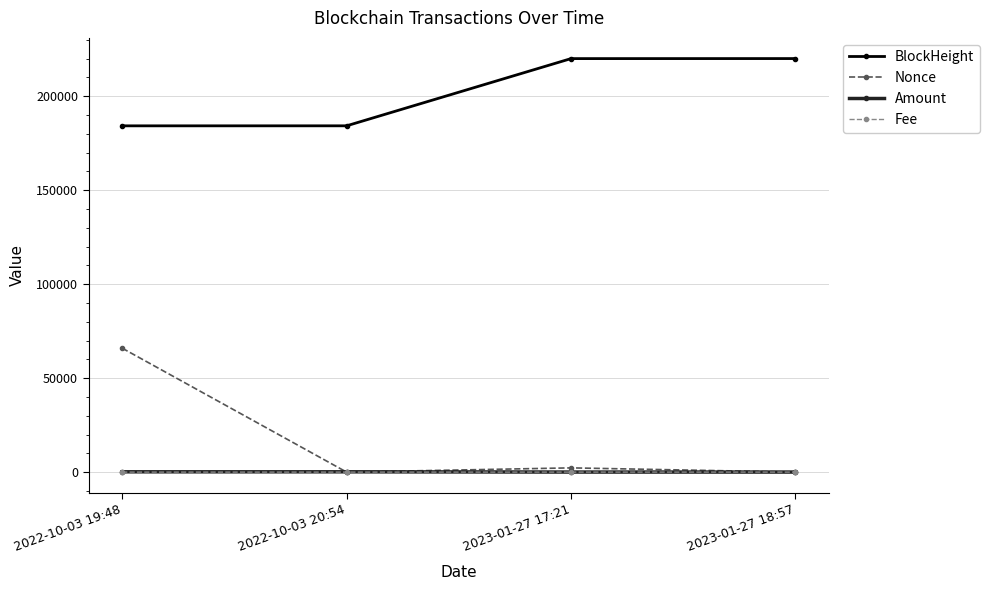

True or false: Amount and BlockHeight cross at least once.

False